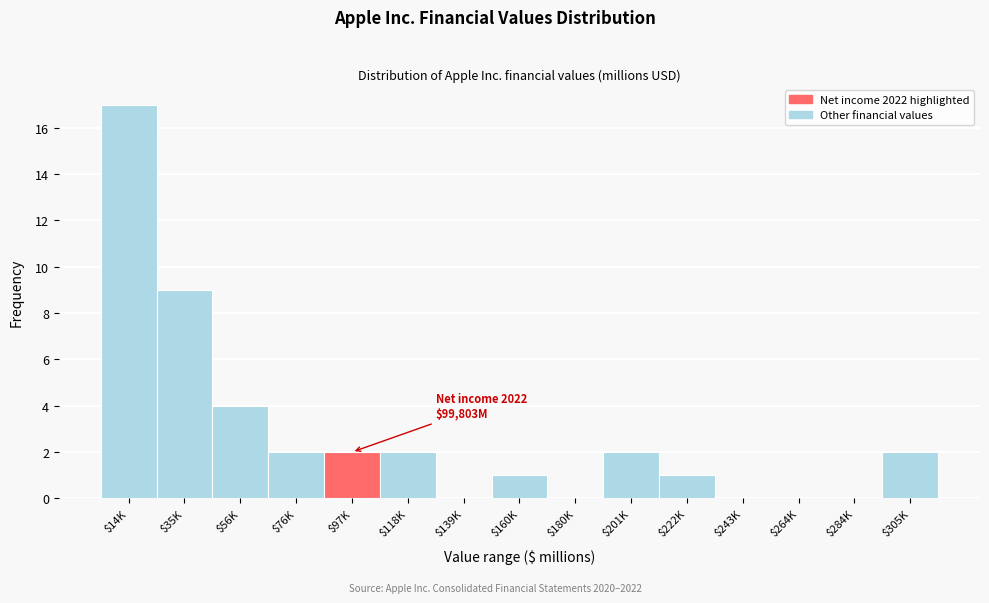

What is the maximum value shown in the chart?

17